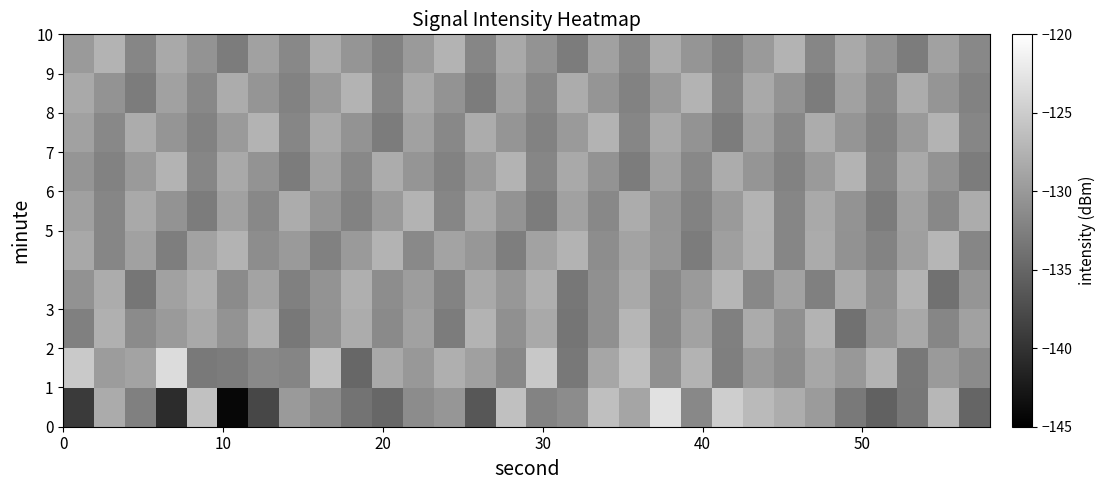

Count the number of categories in the chart.

30